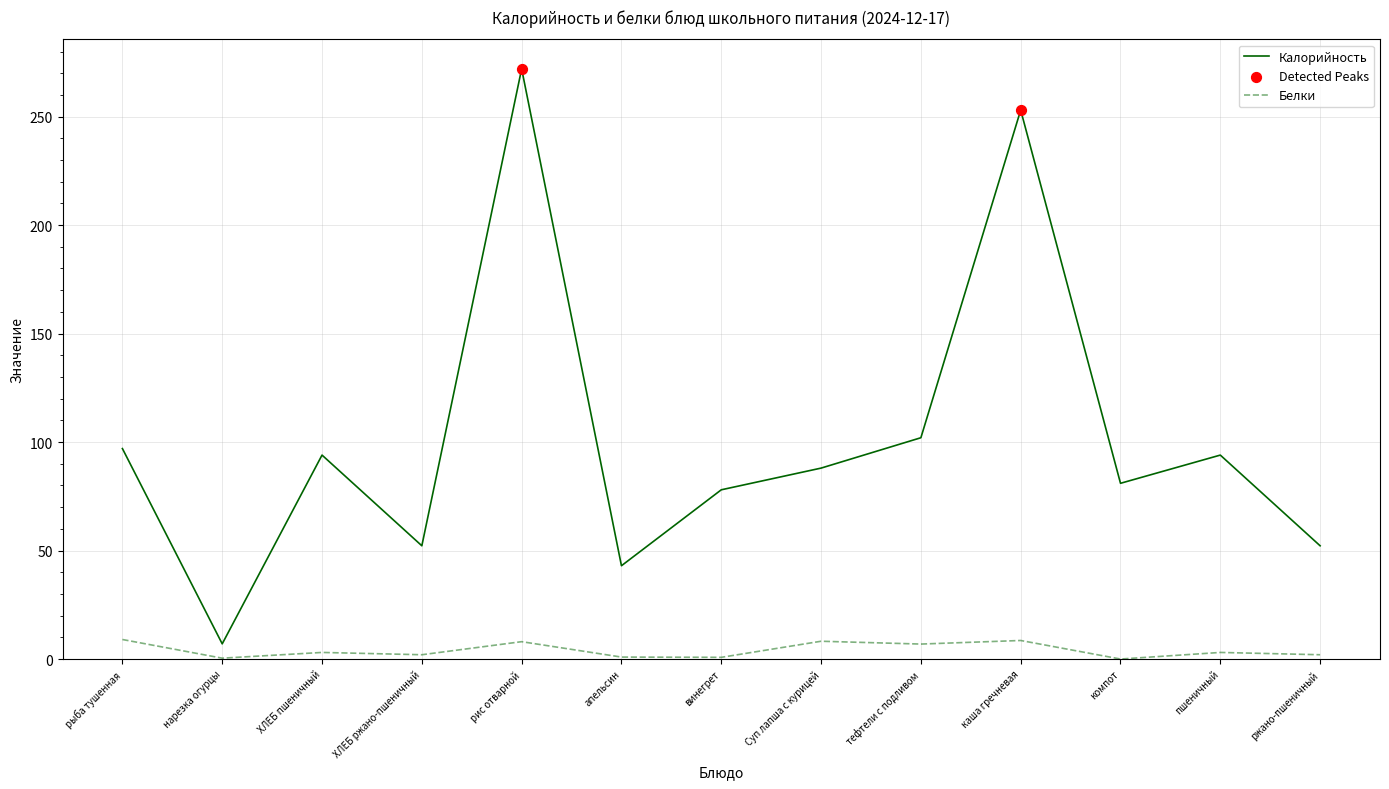

Which series changed the most between винегрет and каша гречневая?

Калорийность